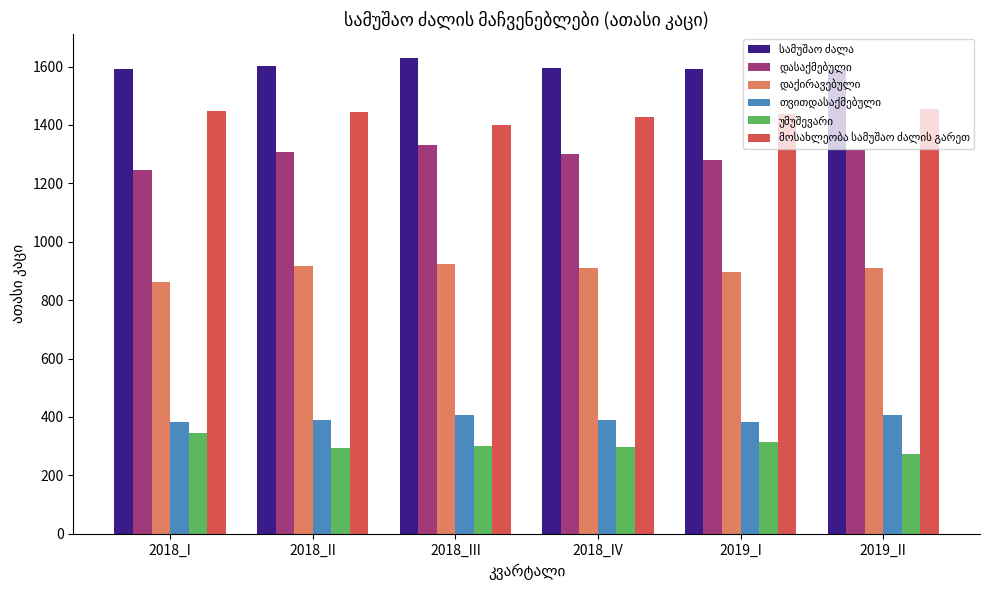

What is the spread (max minus min) of values at 2018_II?

1307.0